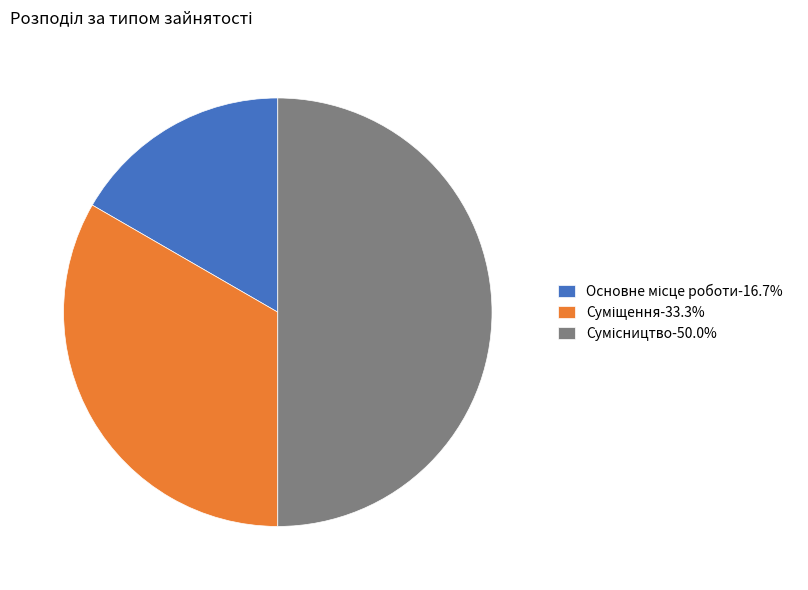

Which category has the biggest portion of the pie?

Сумісництво